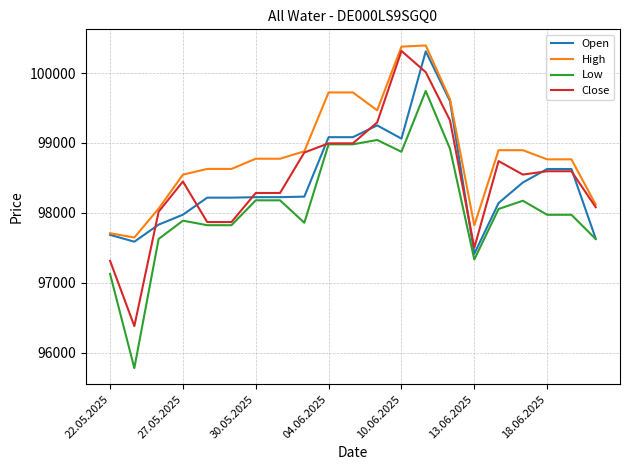

What is the lowest value of the High series?

97648